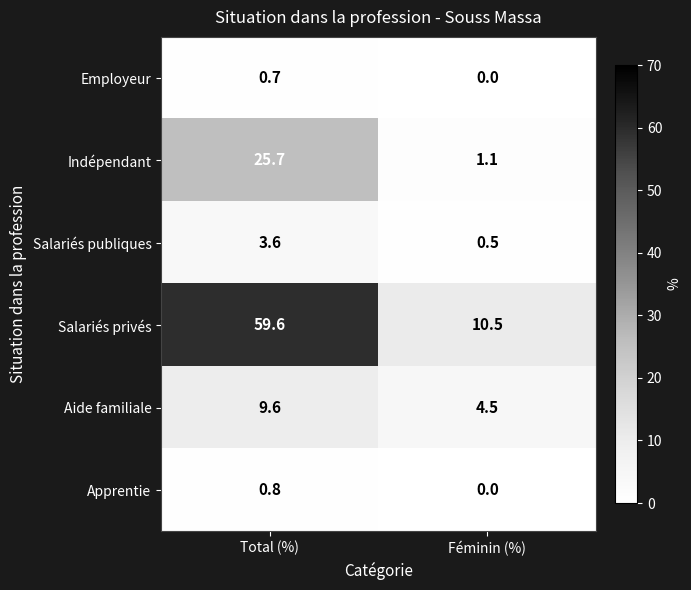

What is the total value across all series at Total (%)?

100.0